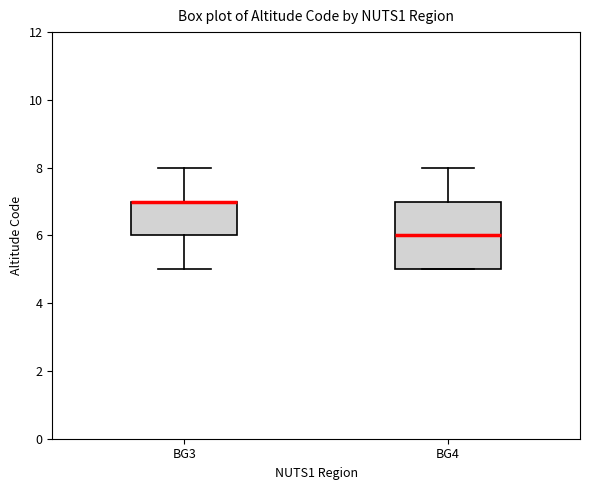

Comparing the boxes themselves (not the whiskers), which one is the tallest?

BG4